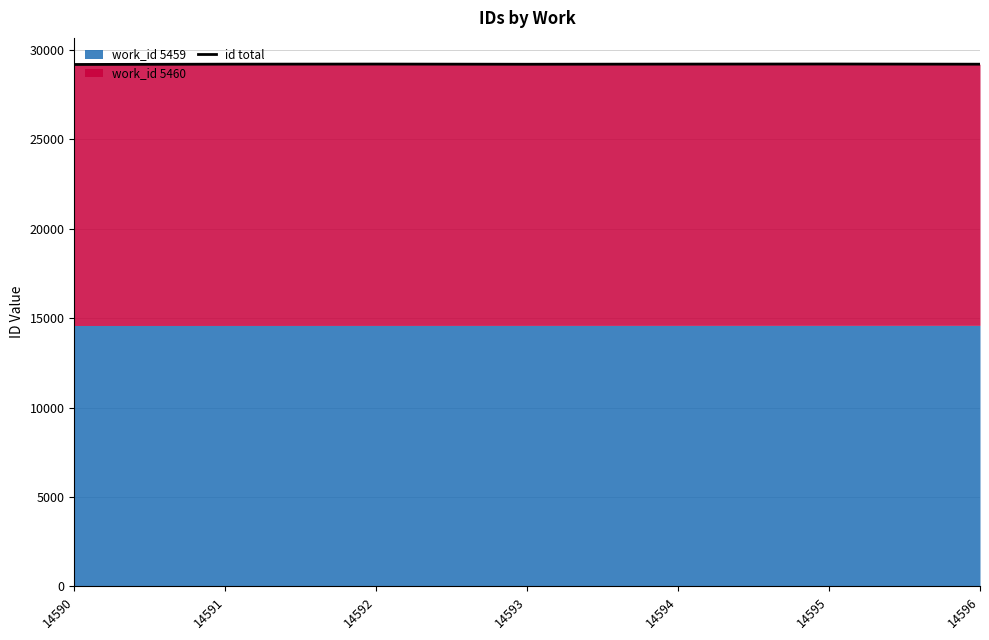

True or false: the data has more than 2 interior local peaks.

False